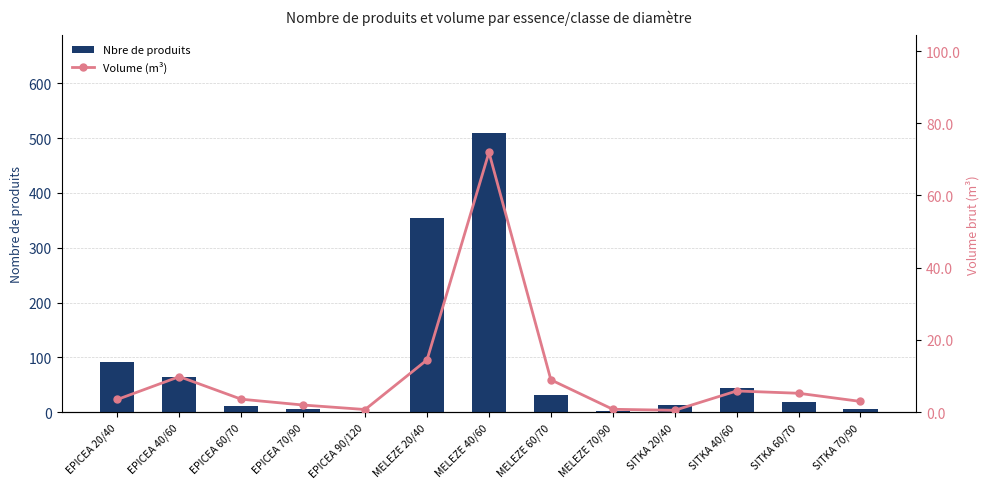

Does the chart contain any negative values?

No